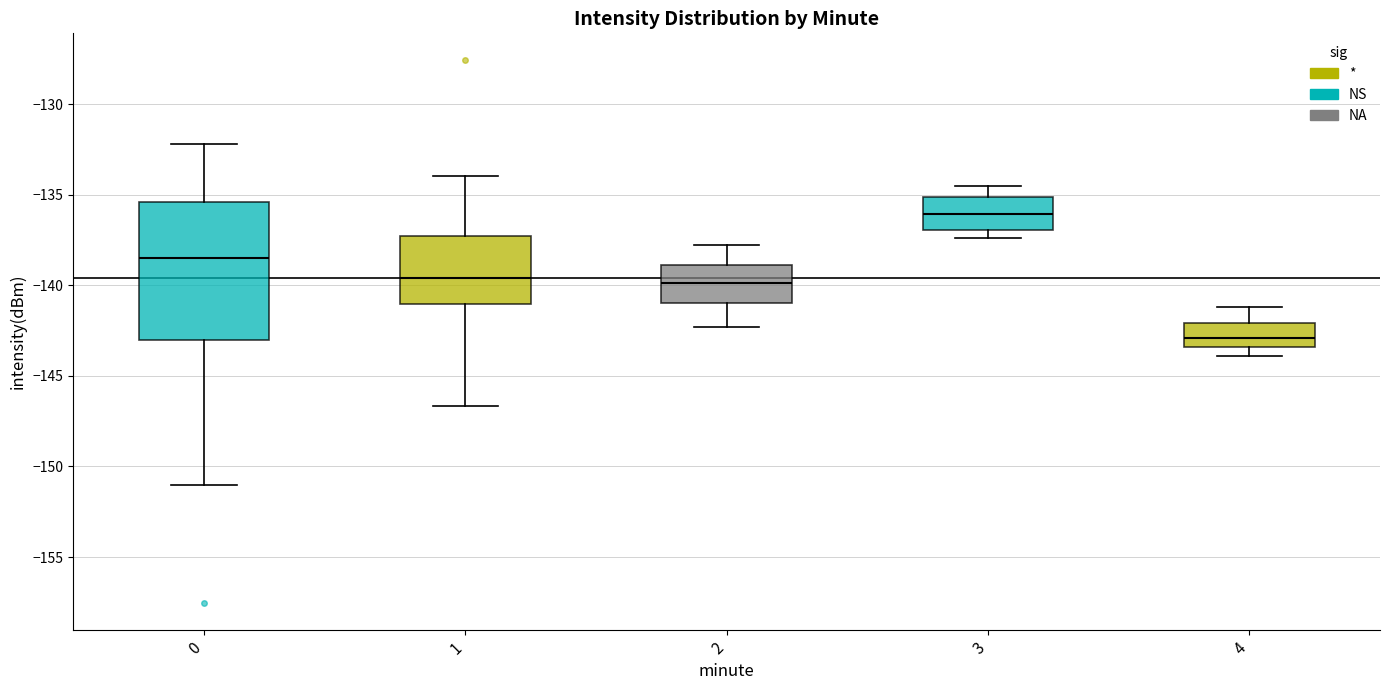

Which box's median line is the lowest?

4